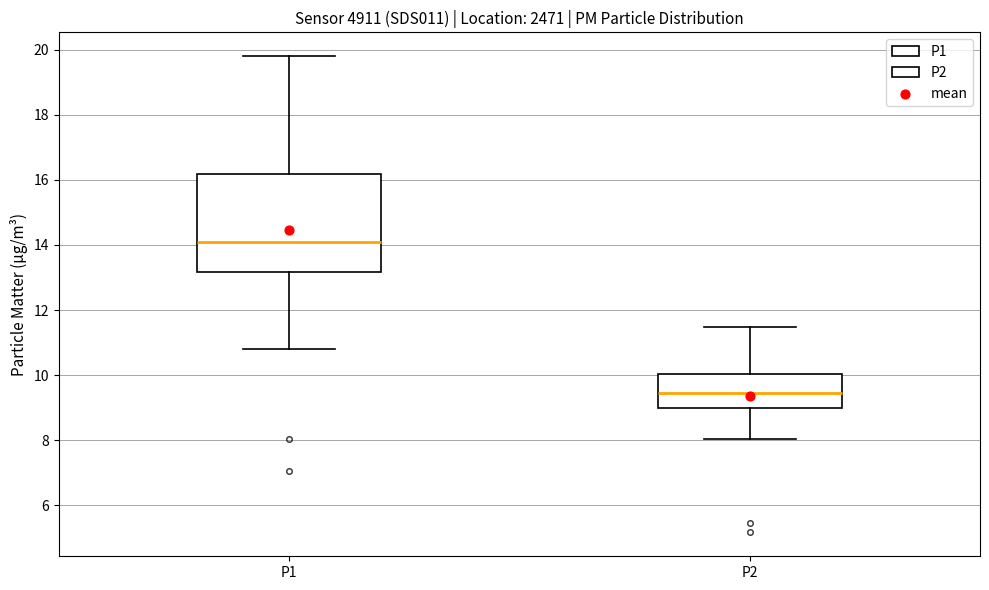

Which box is the tallest, from its lower edge to its upper edge?

P1